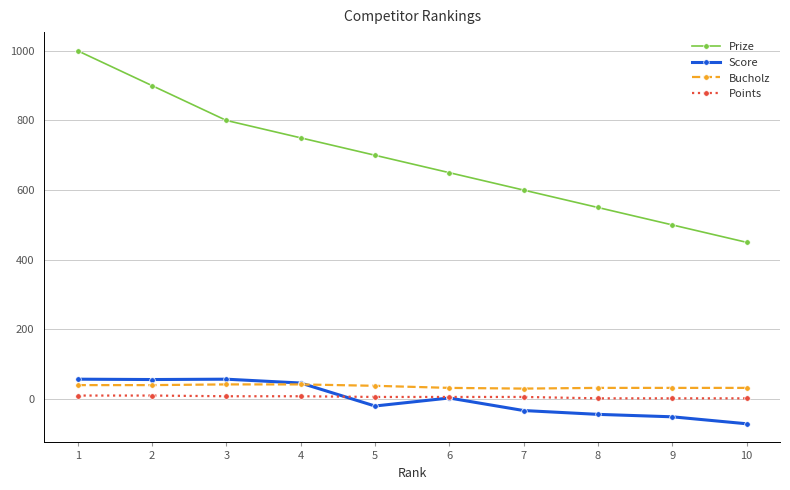

List the labels in order of Prize value, smallest first.

10, 9, 8, 7, 6, 5, 4, 3, 2, 1